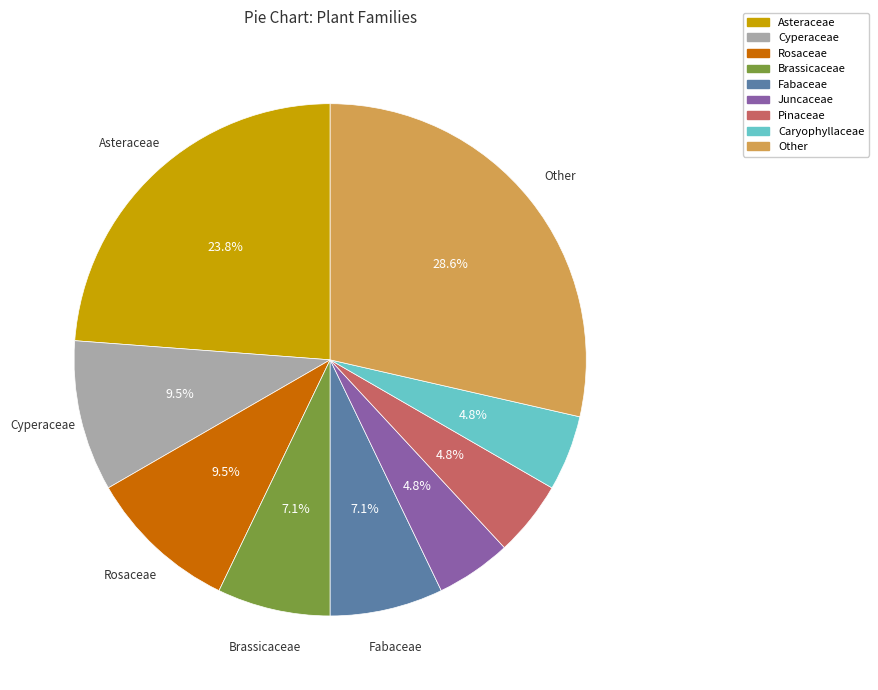

Does Caryophyllaceae represent more than half of the total?

No